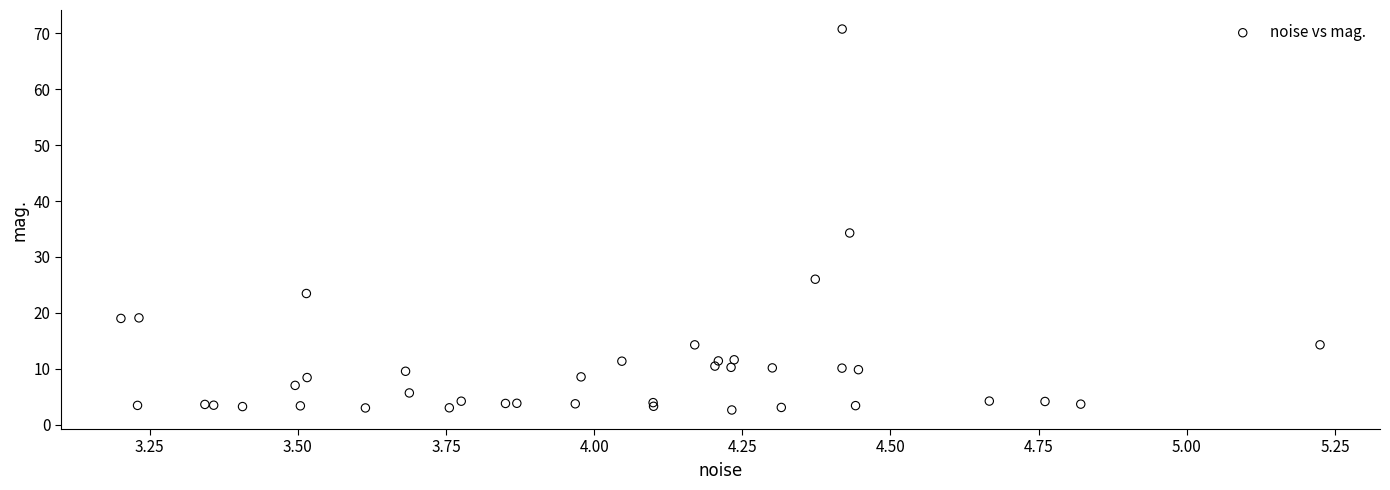

What Y value in the scatter plot is closest to 36?

34.3